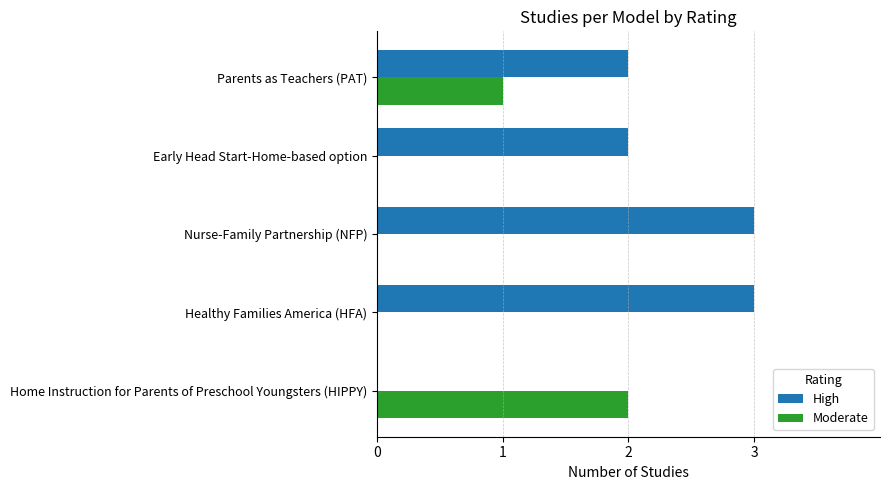

Which category has the highest value in the Moderate series?

Home Instruction for Parents of Preschool Youngsters (HIPPY)